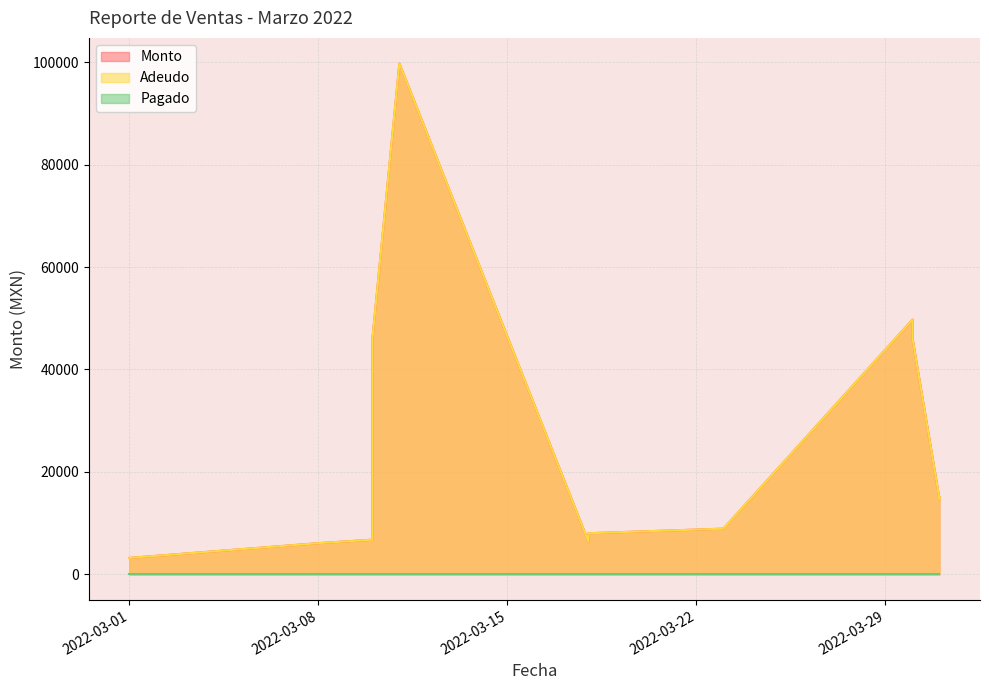

Is it true that Monto equals 8914.6 at 2022-03-18?

False